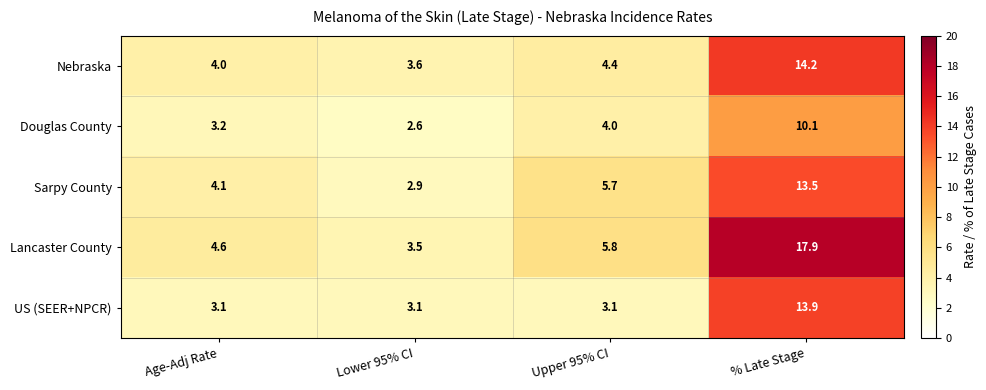

Which series has the widest spread of values?

Lancaster County